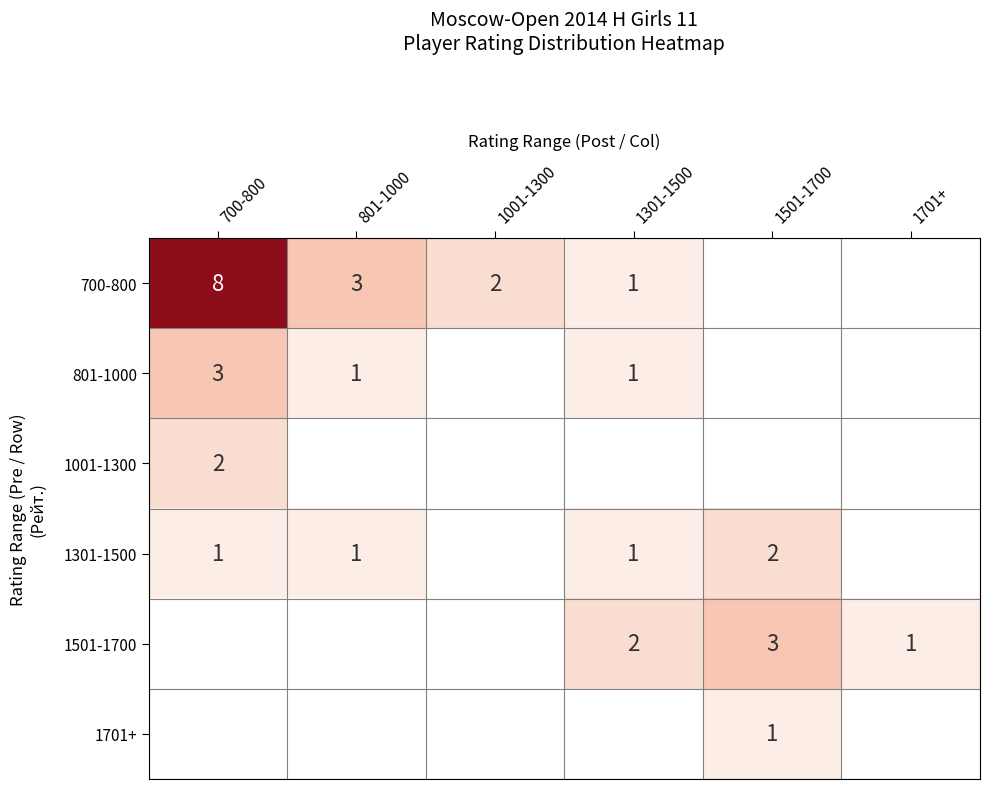

True or false: 1001-1300 has a value of 1 at 700-800.

False